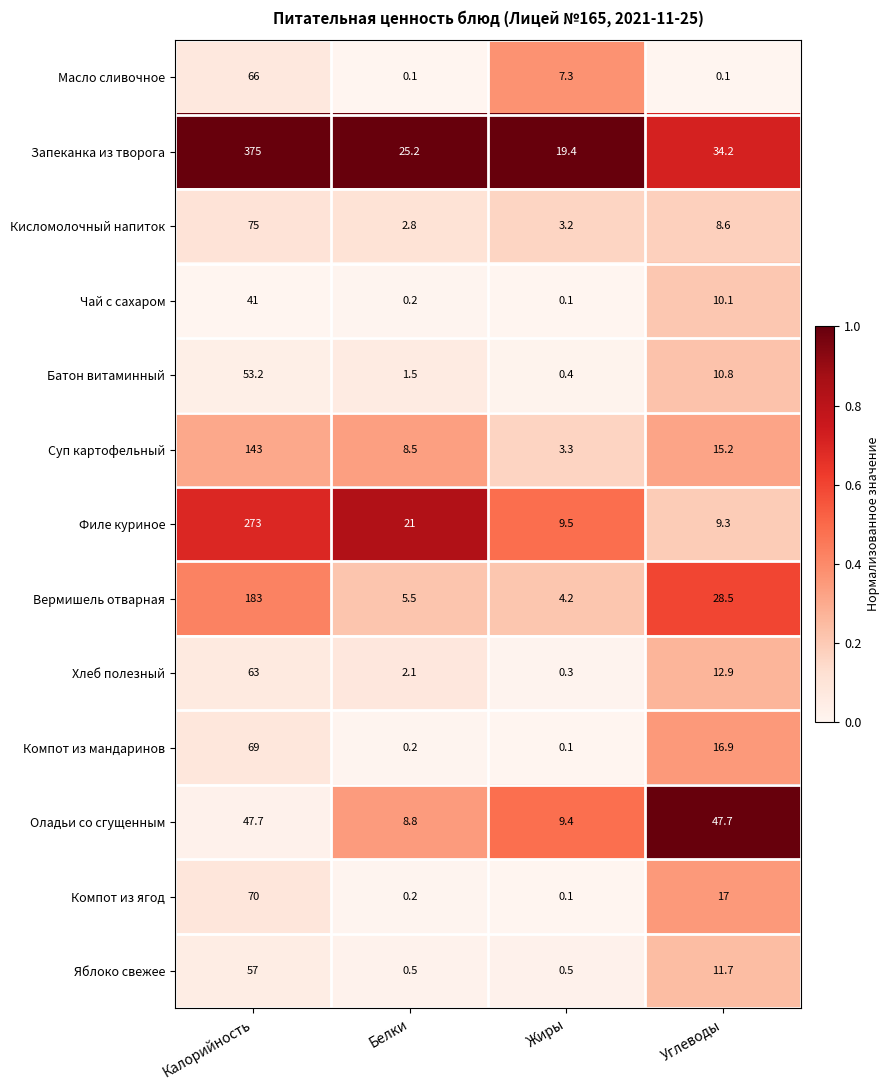

Read the Филе куриное value at Жиры.

9.5